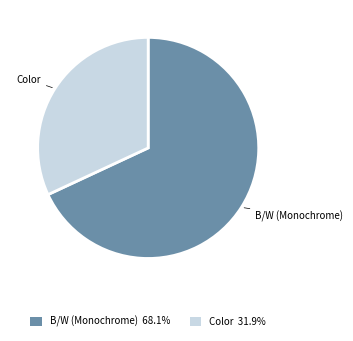

Between Color and B/W (Monochrome), which is larger?

B/W (Monochrome)